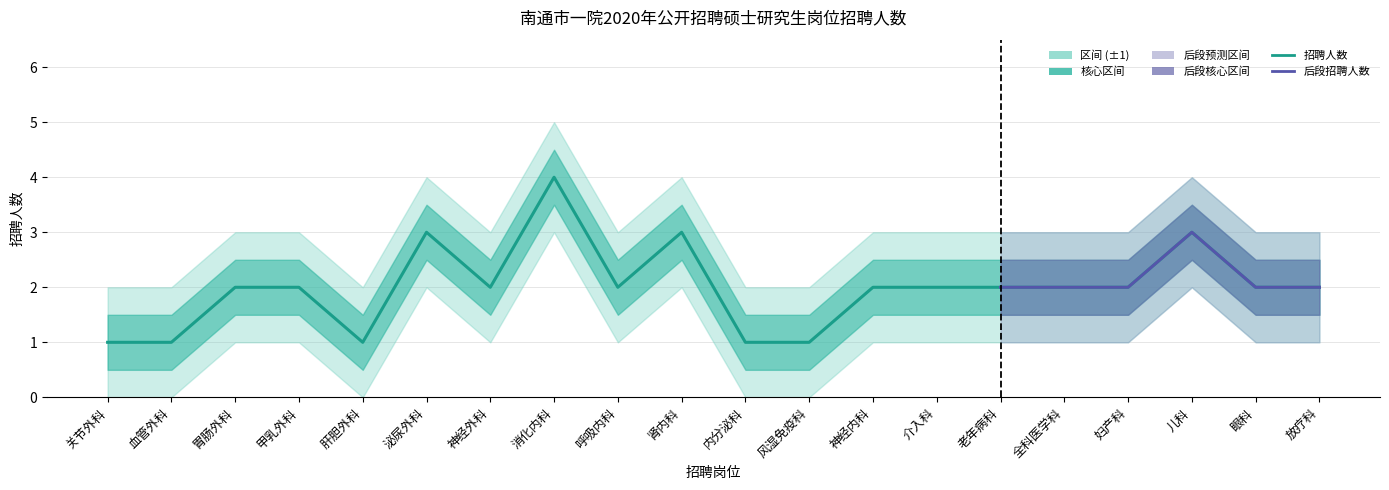

Reading right to left, extract all data points from this chart.

招聘人数: 2	2	3	2	2	2	2	2	1	1	3	2	4	2	3	1	2	2	1	1
上限: 3	3	4	3	3	3	3	3	2	2	4	3	5	3	4	2	3	3	2	2
下限: 1	1	2	1	1	1	1	1	0	0	2	1	3	1	2	0	1	1	0	0